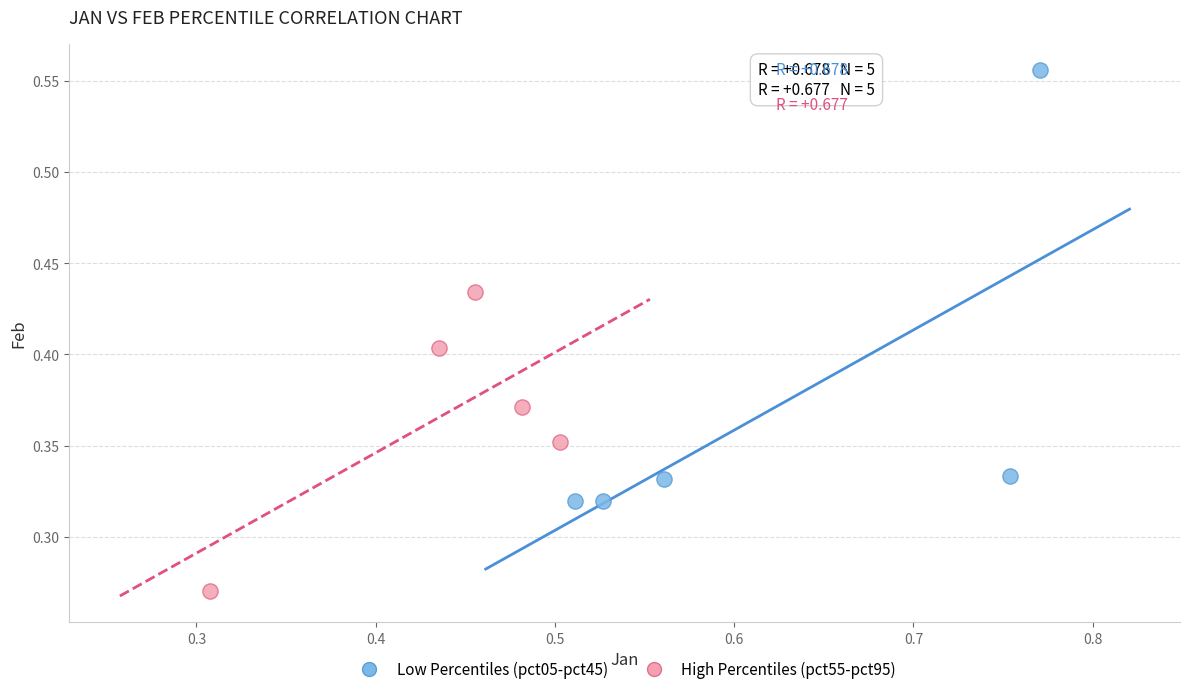

Which series reaches the minimum Y coordinate?

High Percentiles (pct55-pct95)